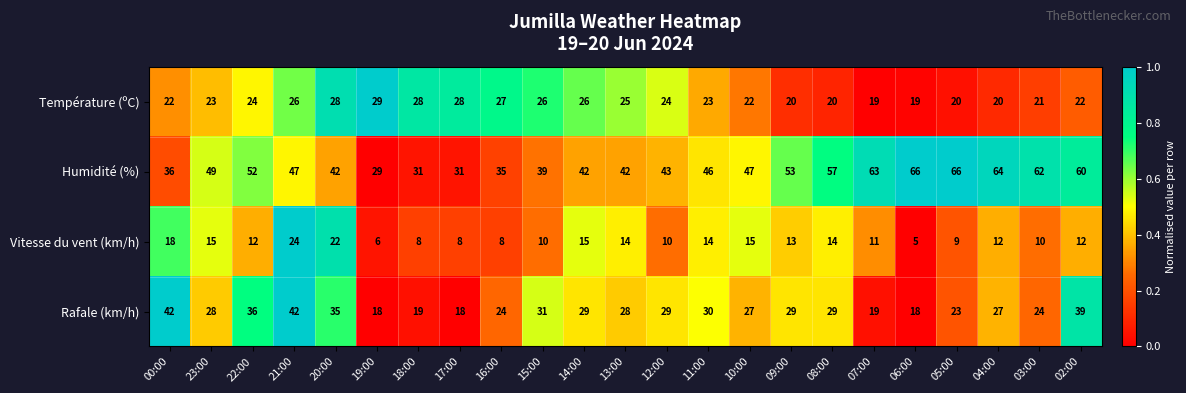

What is the difference between the Humidité (%) values at 02:00 and 00:00?

24